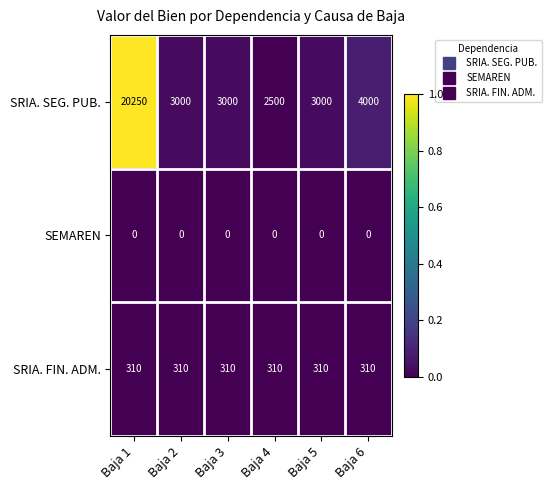

Which series has the largest range (max minus min)?

SRIA. SEG. PUB.